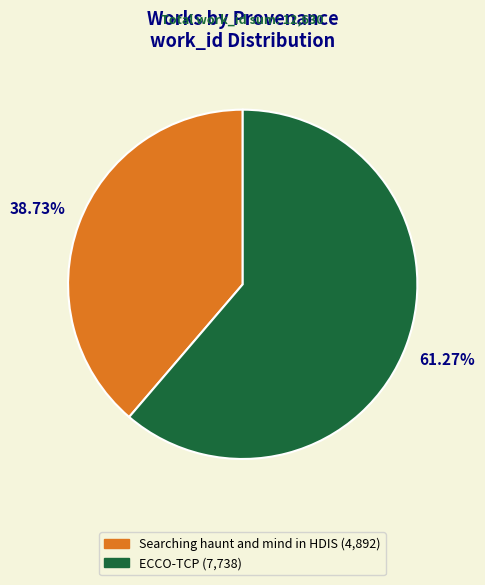

The Searching haunt and mind in HDIS slice represents 39% of the pie. True or false?

True